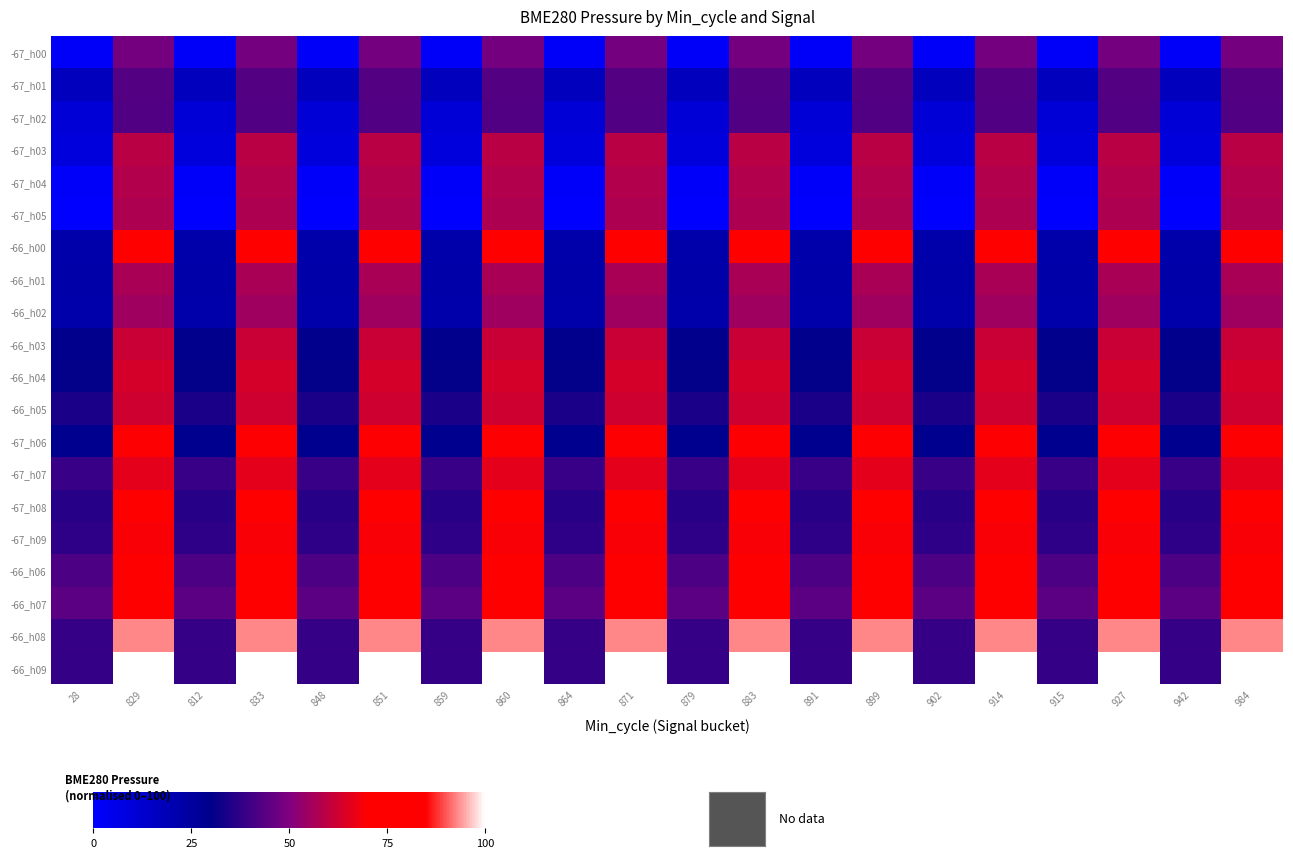

Which has a higher value, 812 or 899?

899